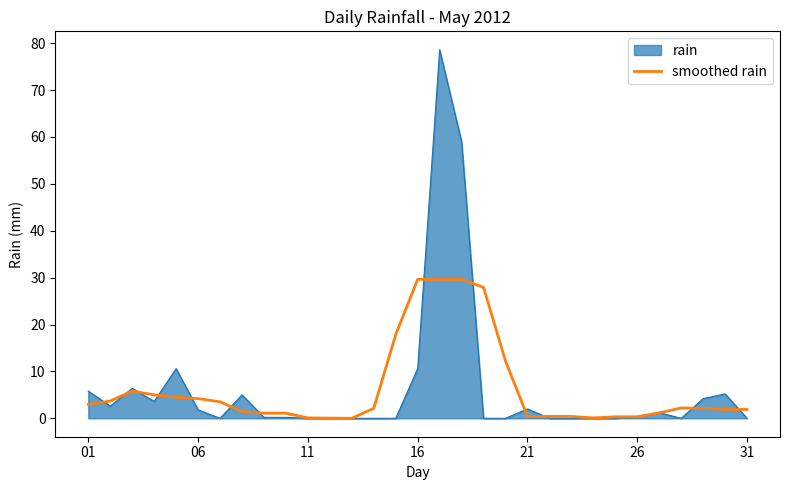

What is the maximum value shown in the chart?

78.6